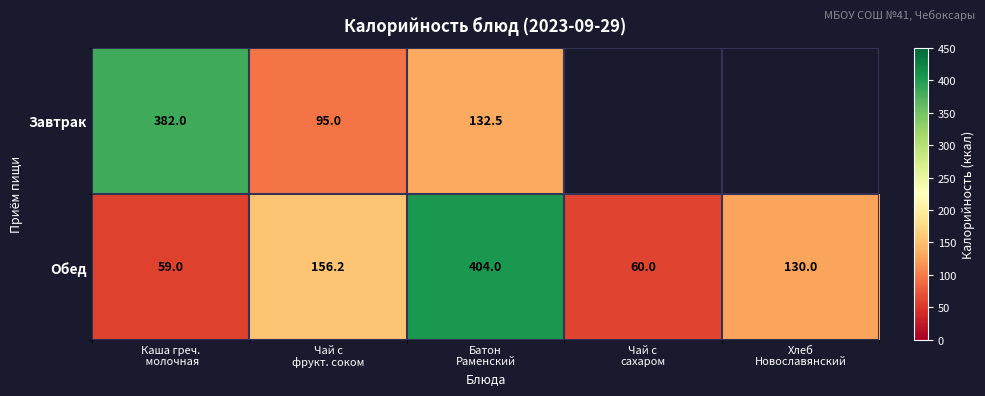

How many values in the Обед series are below 130?

2